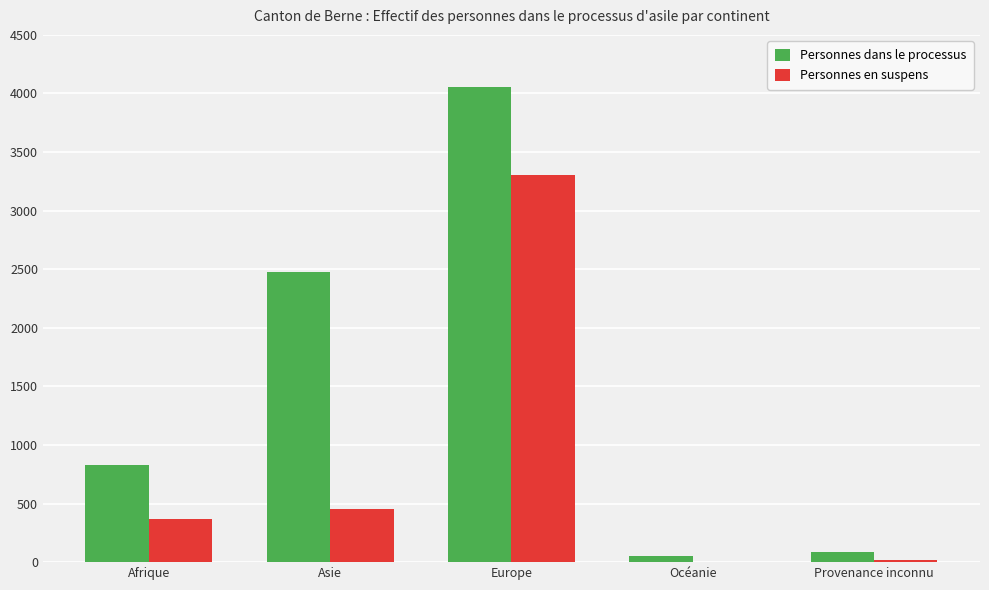

How many data points does each series have?

5